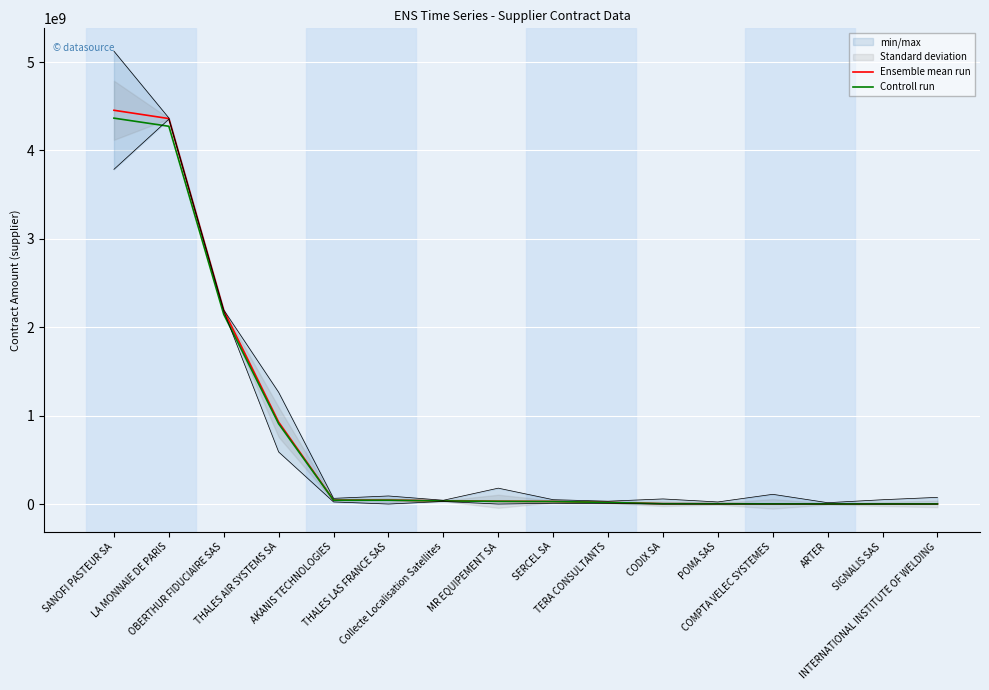

Reading right to left, extract all data points from this chart.

Ensemble mean run: INTERNATIONAL INSTITUTE OF WELDING=1183131.8	SIGNALIS SAS=1439201.6	ARTER=1558530.2	COMPTA VELEC SYSTEMES=1859872.5	POMA SAS=3202604.8	CODIX SA=3659885.2	TERA CONSULTANTS=18449000.0	SERCEL SA=28868285.7	MR EQUIPEMENT SA=31042249.0	Collecte Localisation Satellites=35873413.6	THALES LAS FRANCE SAS=43883213.4	AKANIS TECHNOLOGIES=43992652.4	THALES AIR SYSTEMS SA=926466457.1	OBERTHUR FIDUCIAIRE SAS=2189254925.5	LA MONNAIE DE PARIS=4360215203.9	SANOFI PASTEUR SA=4454072777.0
Controll run: INTERNATIONAL INSTITUTE OF WELDING=1159469.2	SIGNALIS SAS=1410417.6	ARTER=1527359.6	COMPTA VELEC SYSTEMES=1822675.0	POMA SAS=3138552.7	CODIX SA=3586687.5	TERA CONSULTANTS=18080020.0	SERCEL SA=28290920.0	MR EQUIPEMENT SA=30421404.1	Collecte Localisation Satellites=35155945.3	THALES LAS FRANCE SAS=43005549.1	AKANIS TECHNOLOGIES=43112799.4	THALES AIR SYSTEMS SA=907937128.0	OBERTHUR FIDUCIAIRE SAS=2145469827.0	LA MONNAIE DE PARIS=4273010899.8	SANOFI PASTEUR SA=4364991321.4